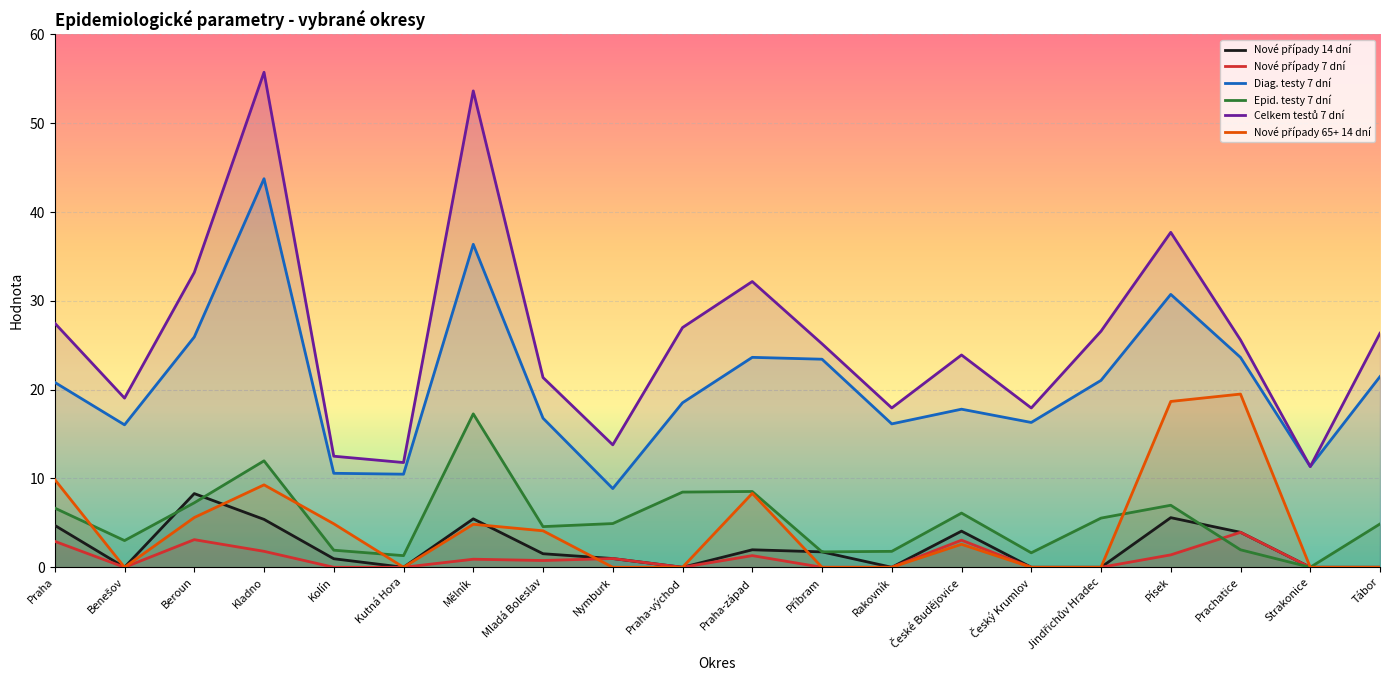

Between Kladno and Rakovník, which series saw the biggest shift?

Celkem testů 7 dní